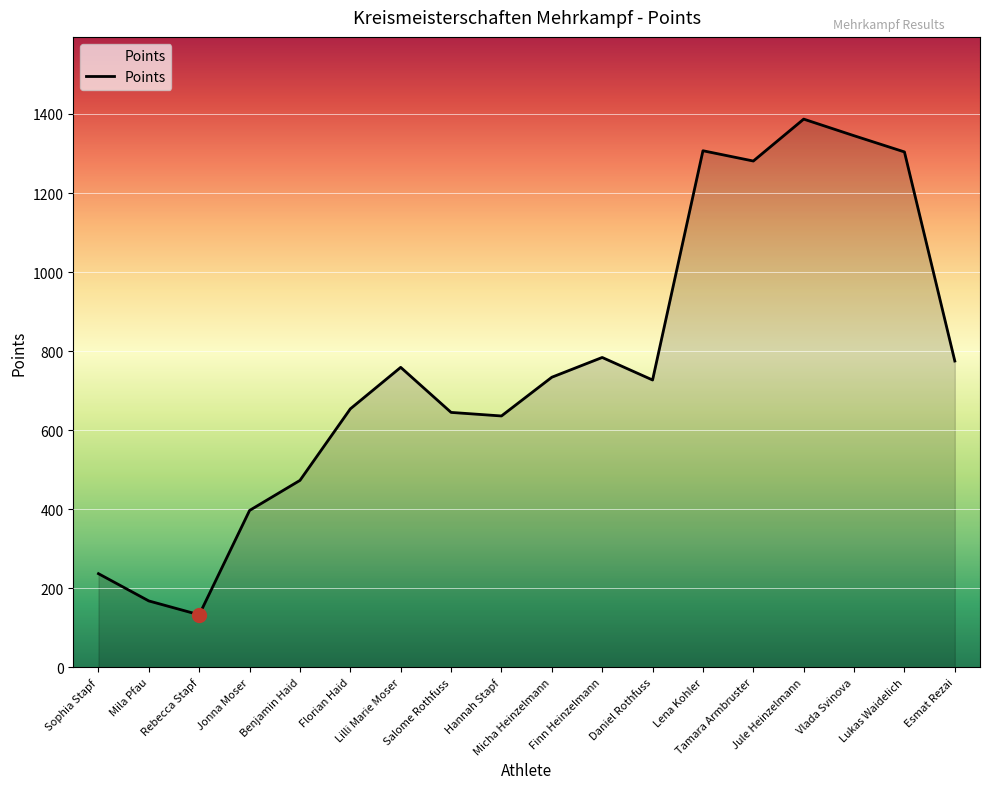

What is the maximum value shown in the chart?

1387